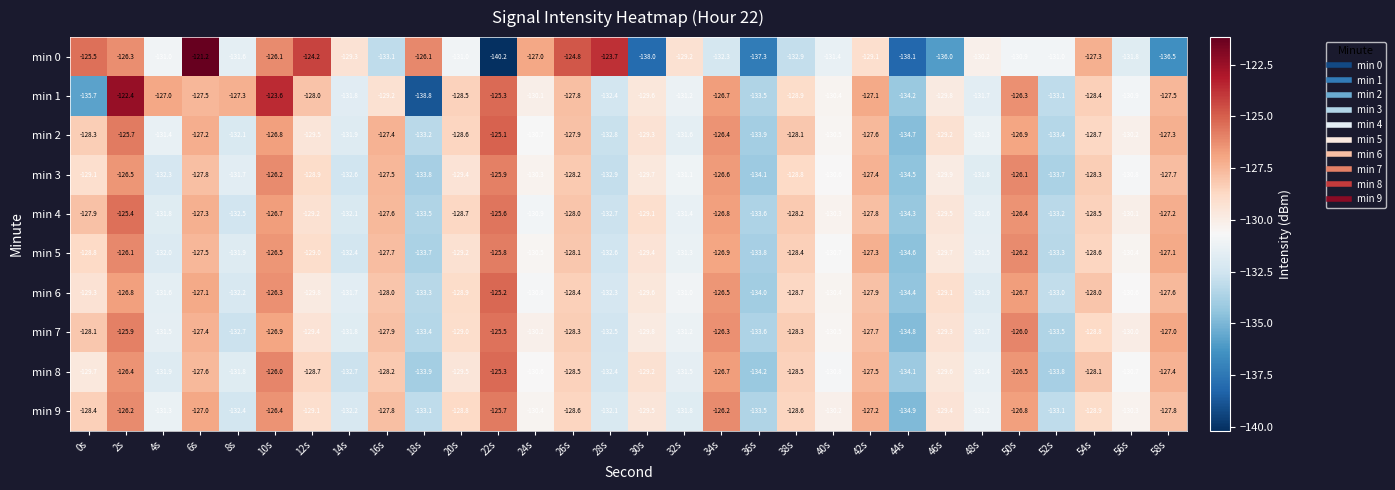

What is the sum of all min 2 values?

-3887.7